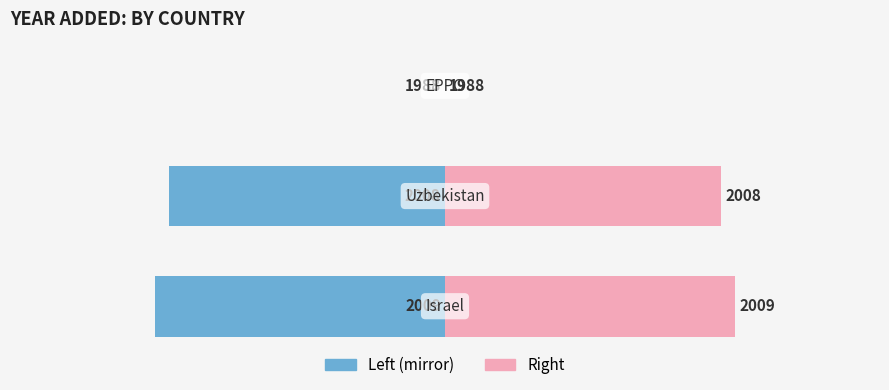

Is it true that yr_add (left) equals -9 at 0?

False